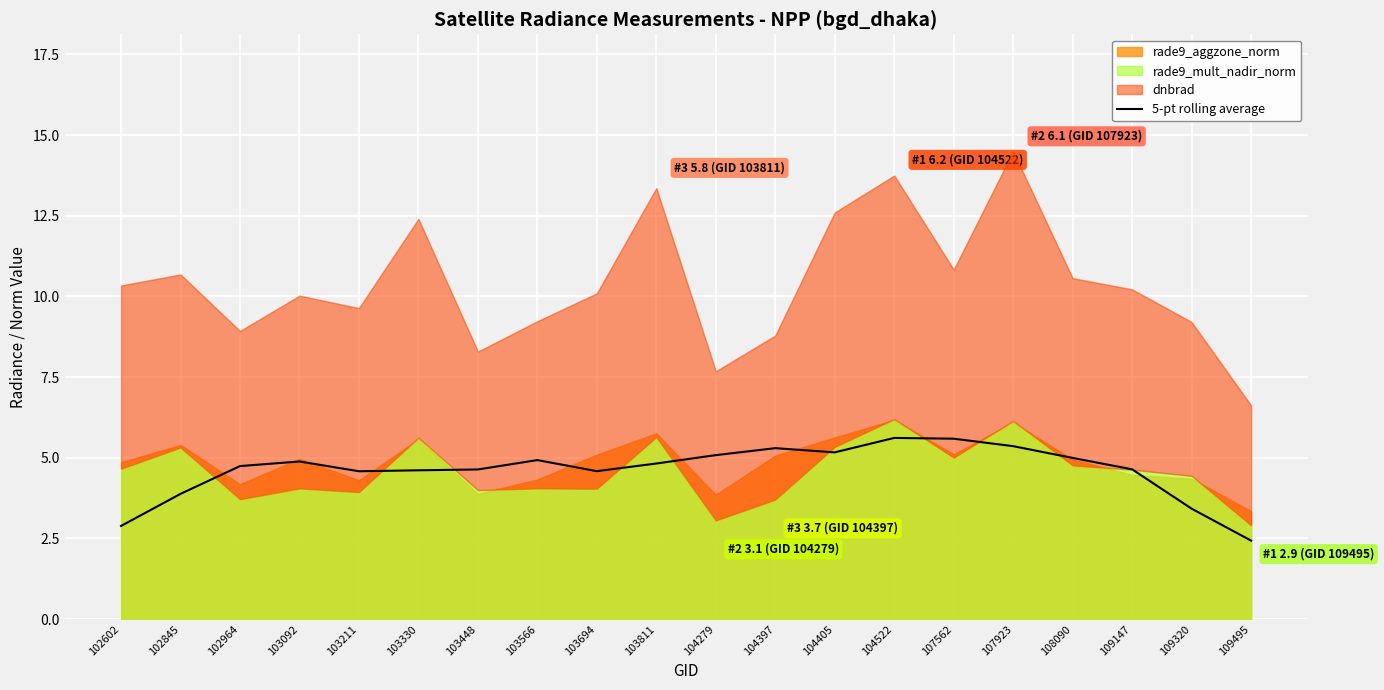

Reading right to left, list all the values displayed in this chart.

2.4	3.4	4.6	5.0	5.4	5.6	5.6	5.2	5.3	5.1	4.8	4.6	4.9	4.6	4.6	4.6	4.9	4.7	3.9	2.9